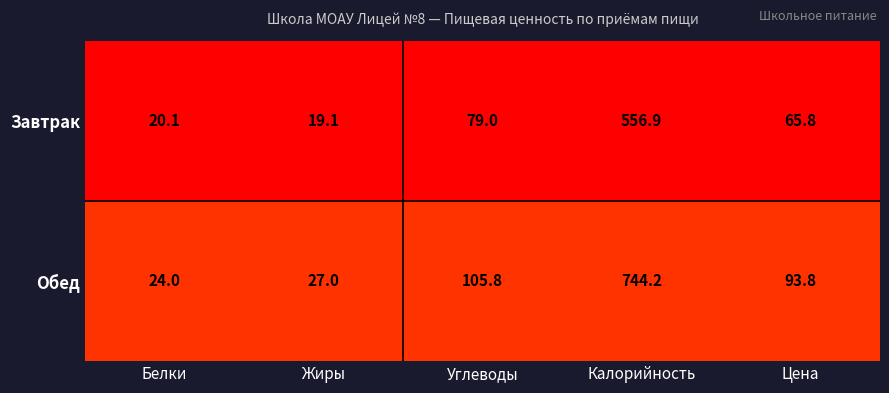

Rank the series at Цена from lowest to highest value.

Завтрак, Обед